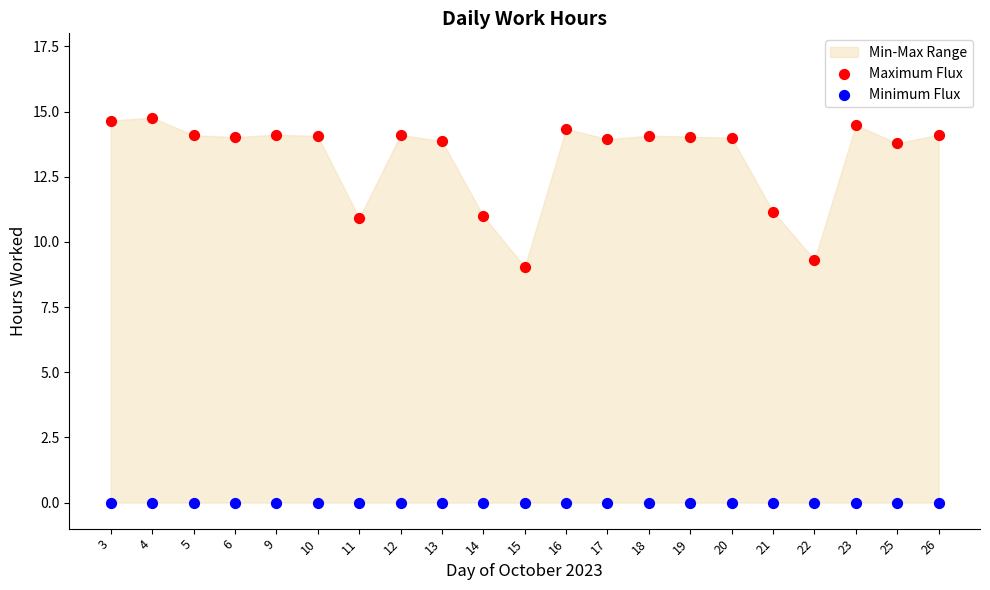

Which series contains the lowest Y value?

Minimum Flux